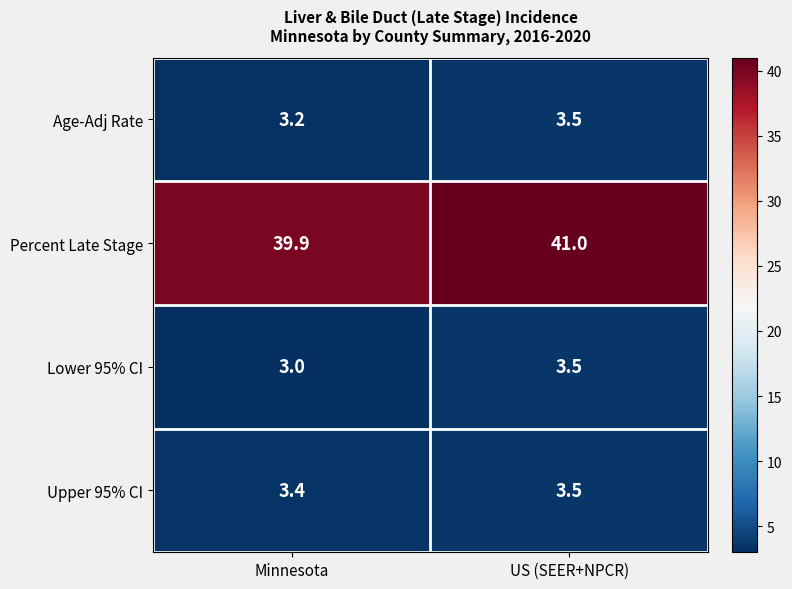

How many series are shown in this chart?

4